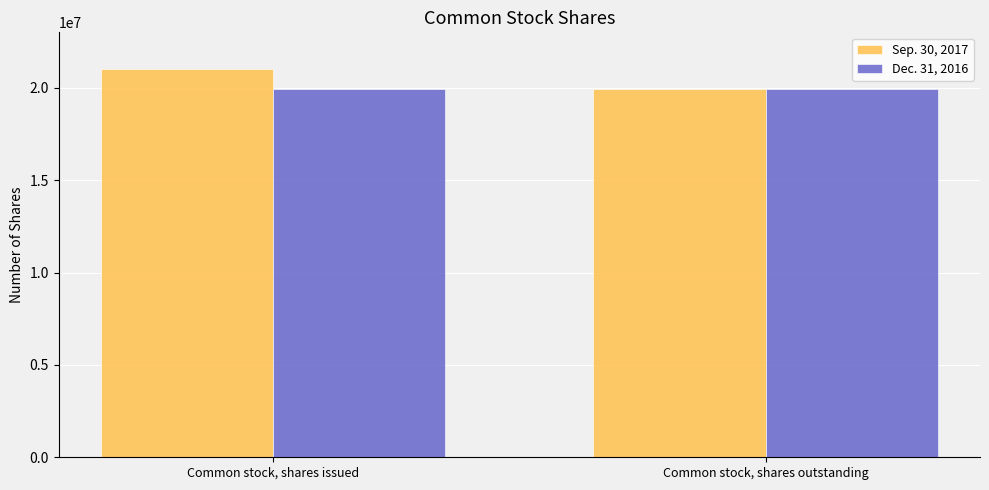

Which series has the largest total across all categories?

Sep. 30, 2017